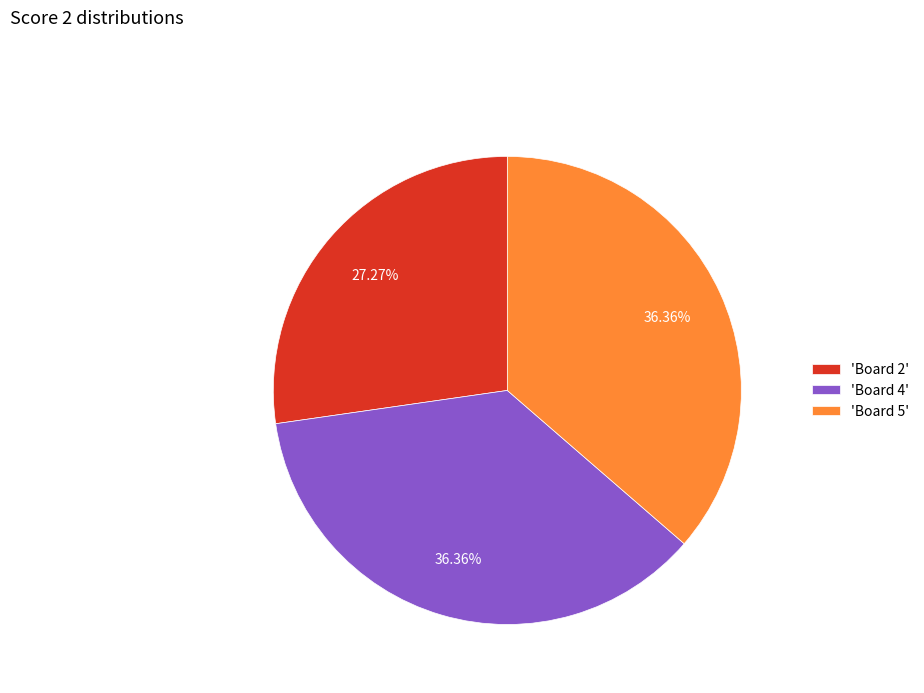

Does 'Board 5' represent more than half of the total?

No